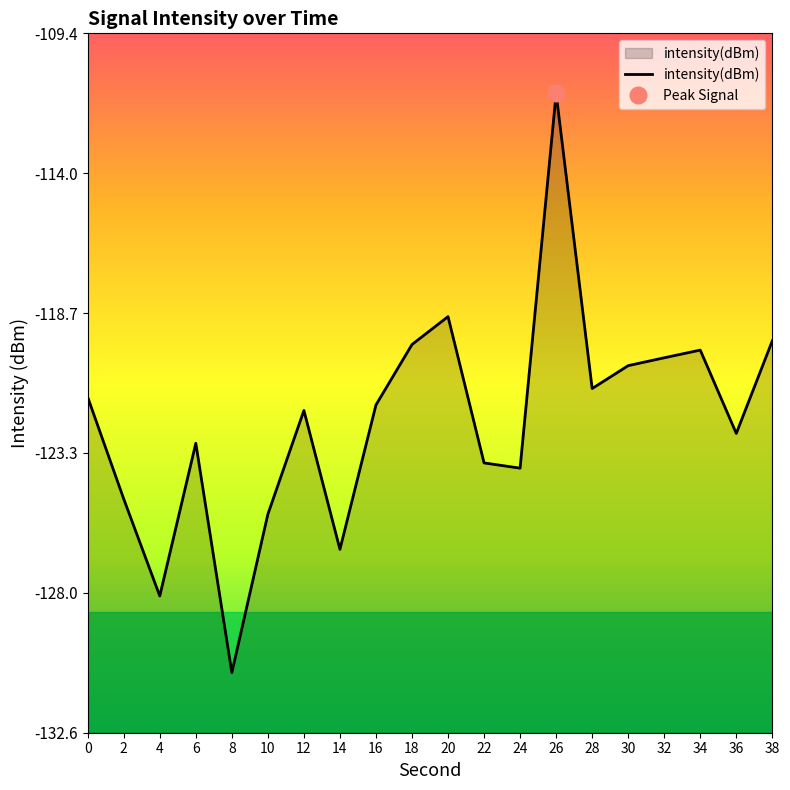

At which category does the chart reach its peak across all series?

26